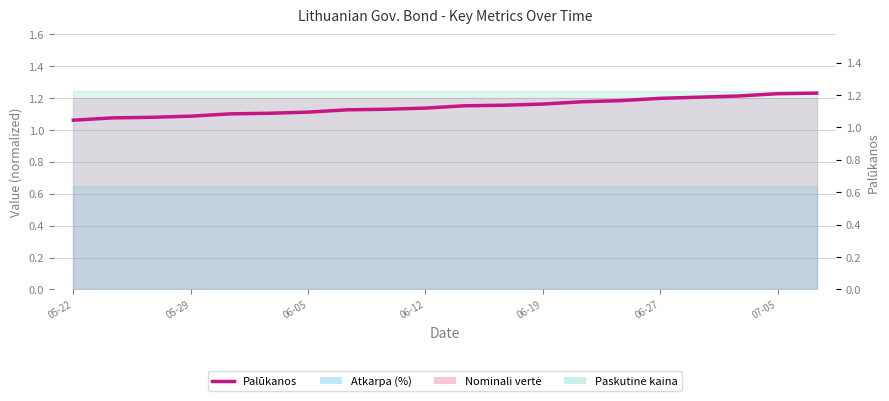

What is the sum of all values?

22.6